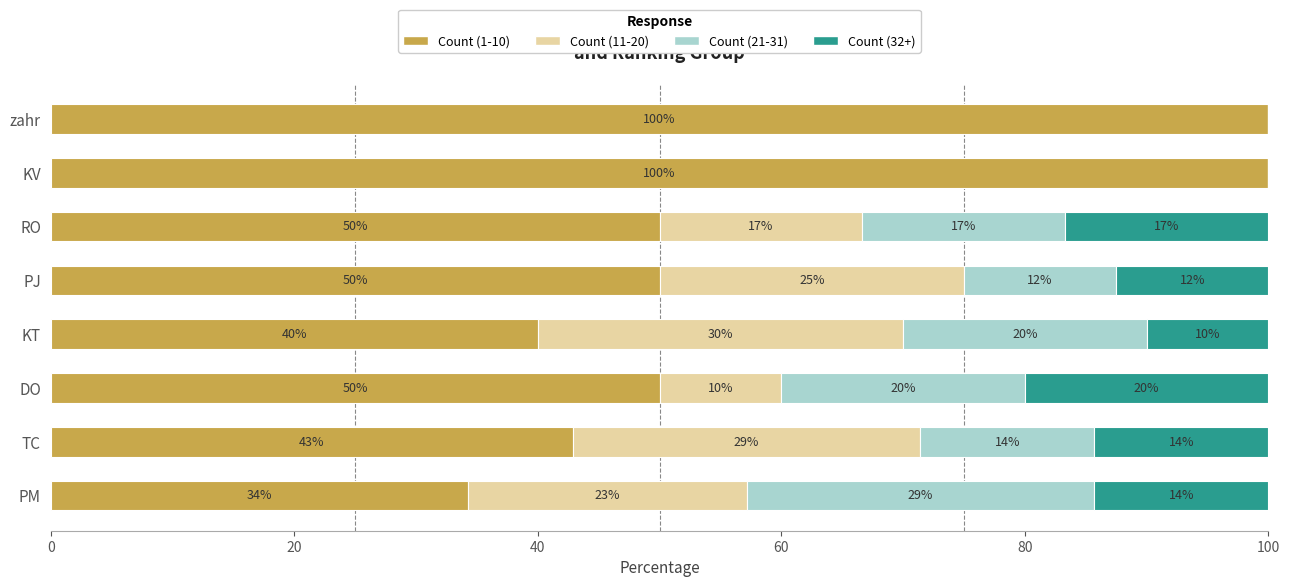

Is it true that Count (1-10) equals 28.0 at PJ?

False